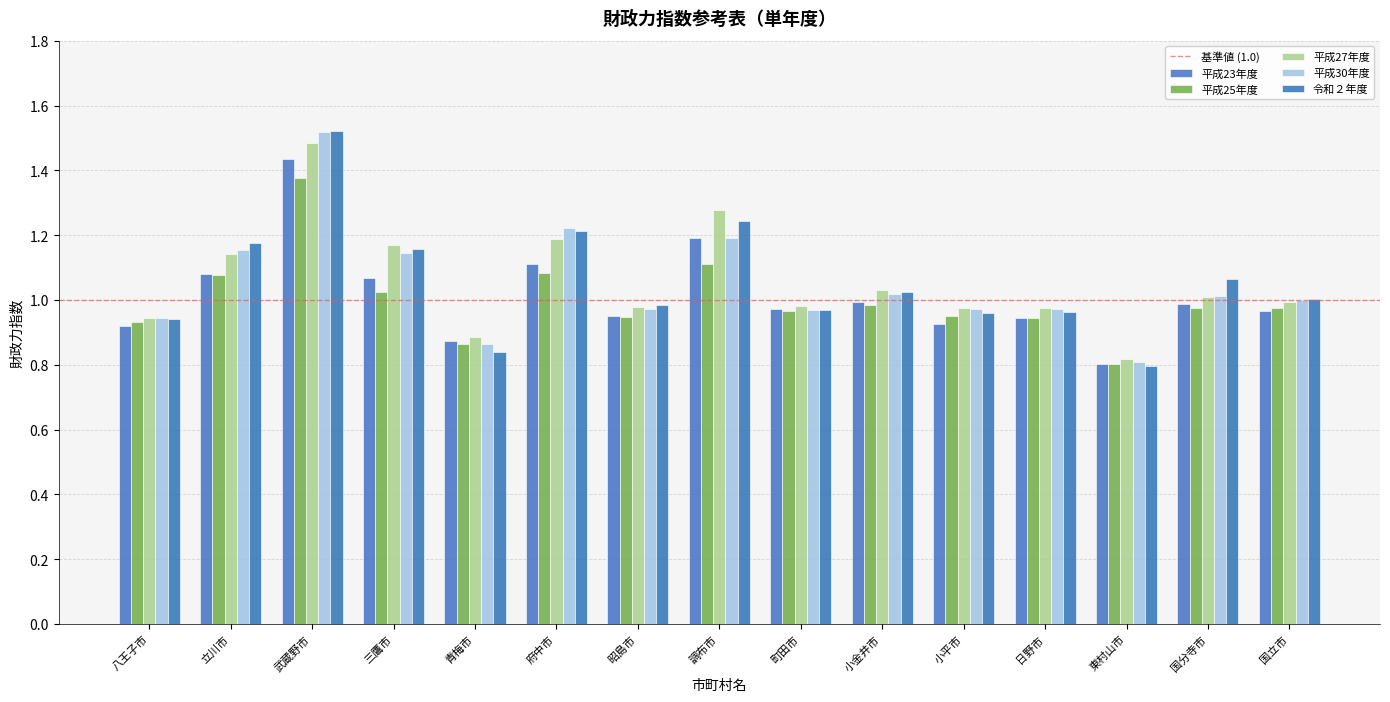

How many series are shown in this chart?

5